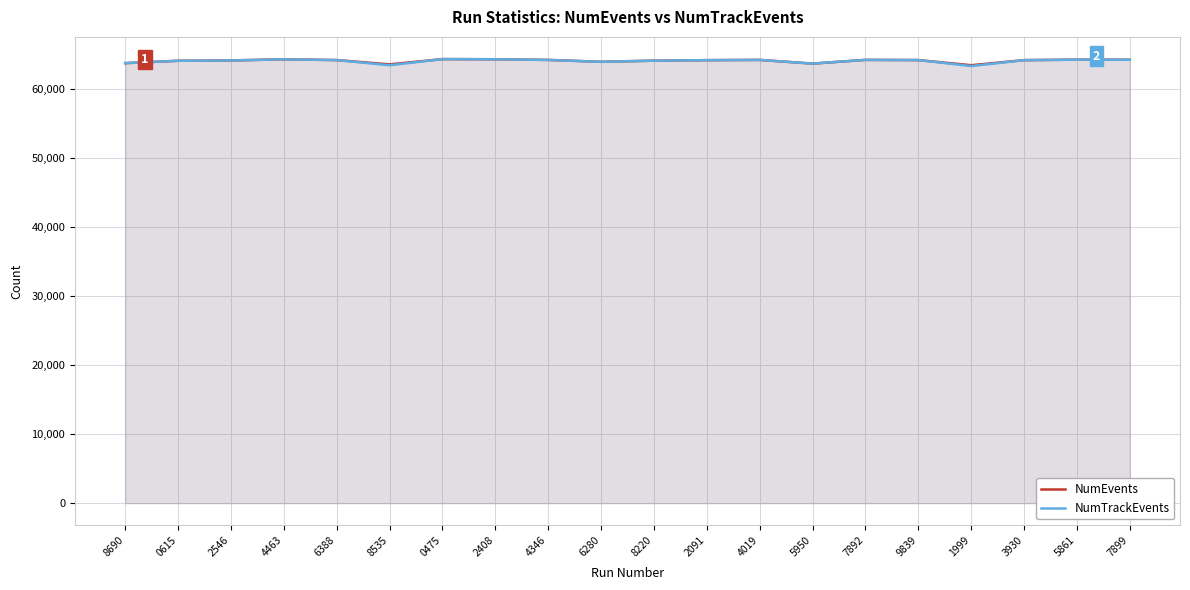

Is it true that NumTrackEvents equals 20492 at 1999?

False